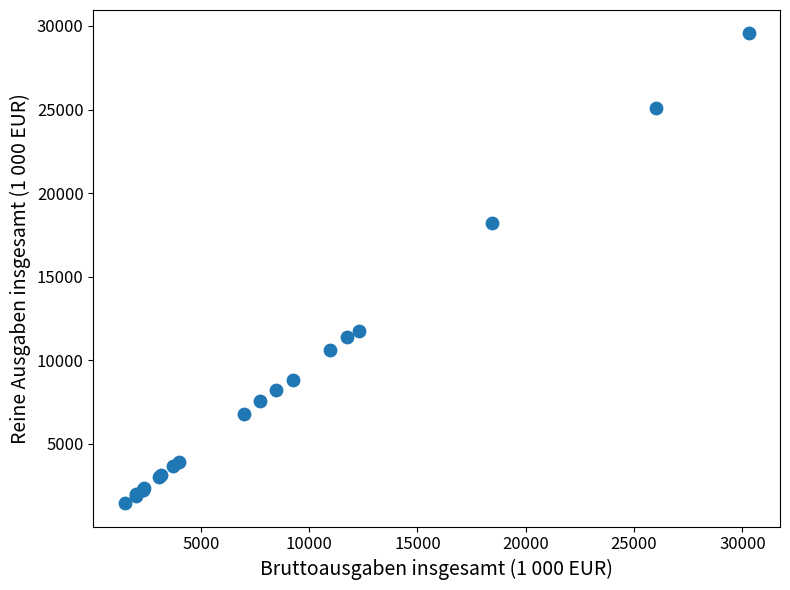

What Y value in the scatter plot is closest to 15498?

18198.6